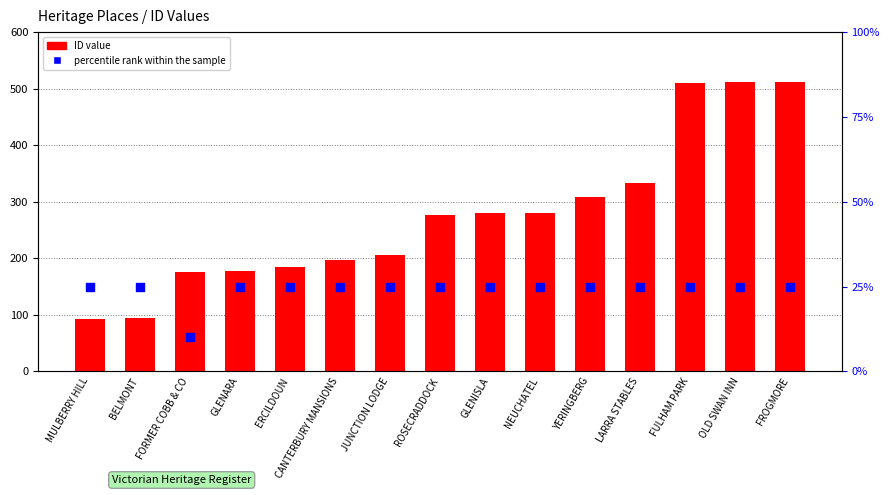

Is the value of ID value at GLENISLA greater than the value of percentile rank within the sample at FROGMORE?

Yes